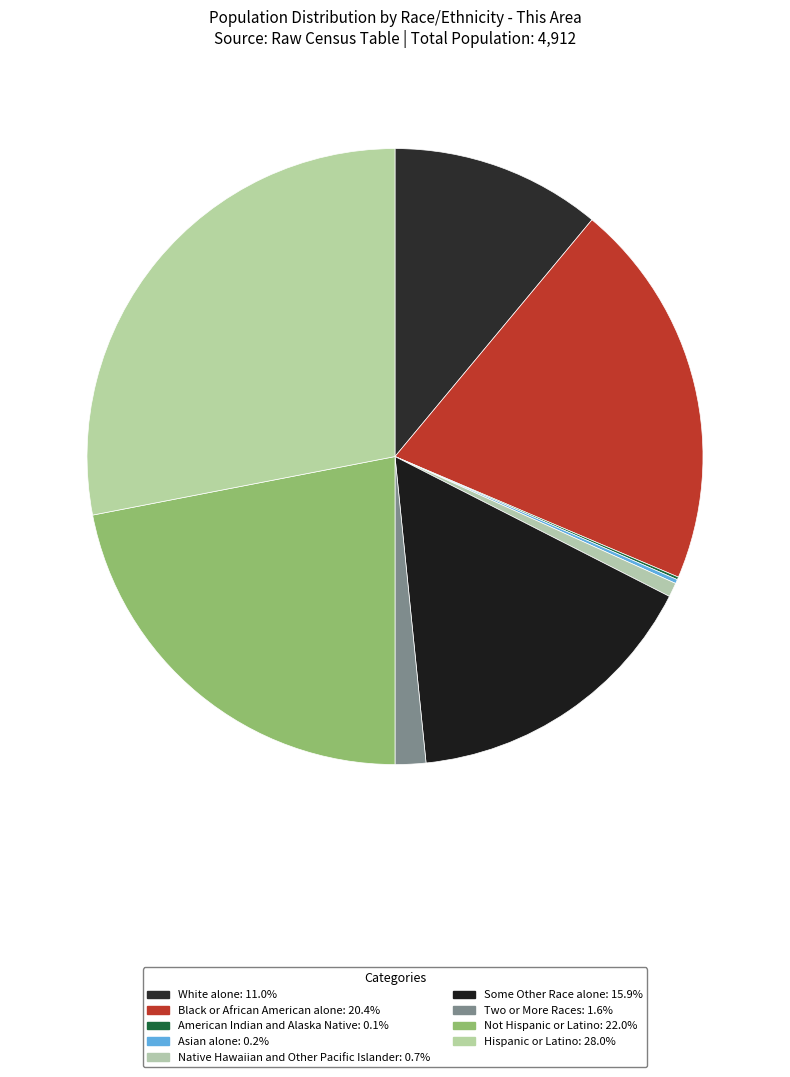

To the nearest percent, what is the difference between the largest and smallest slice percentages?

28%